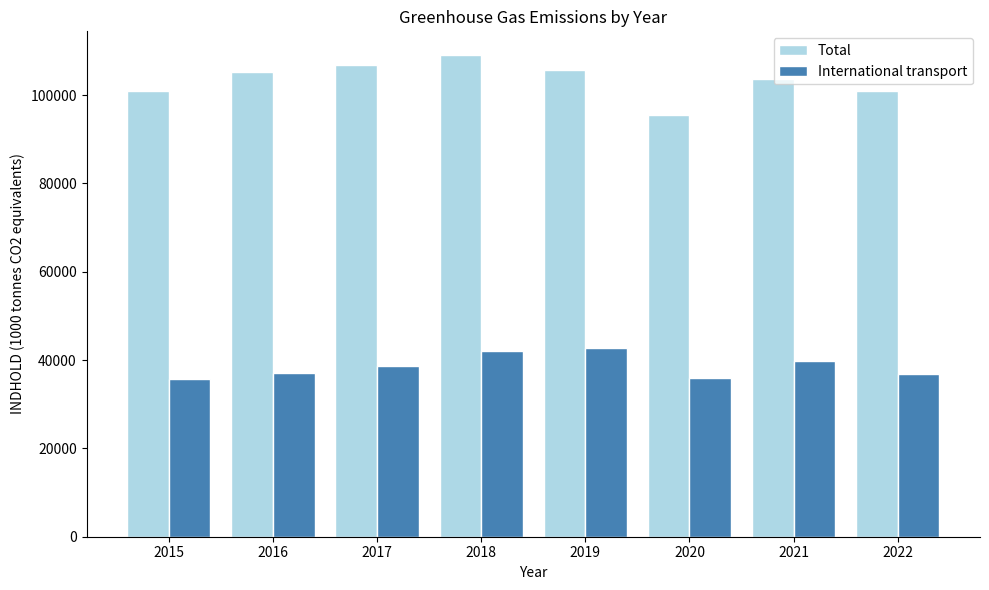

What is the difference between the maximum and minimum values in the International transport series?

6979